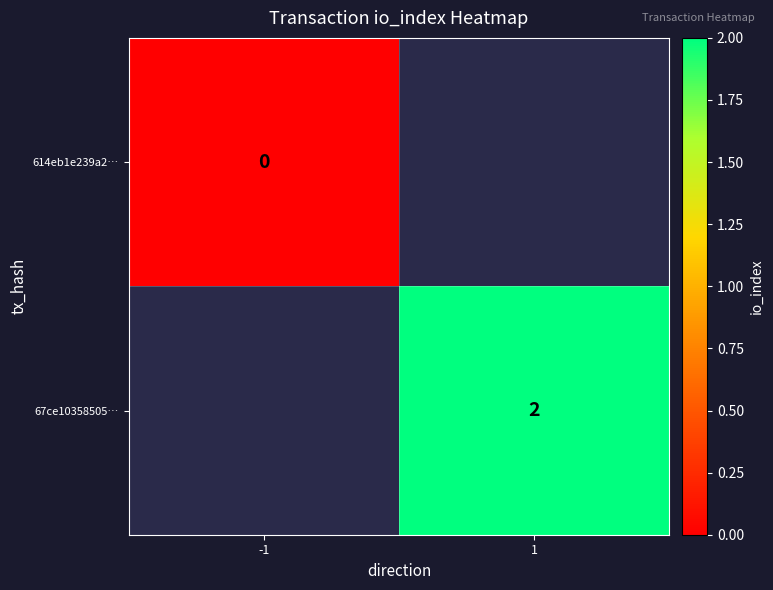

The 67ce10358505… series shows 2 at 1. True or false?

True